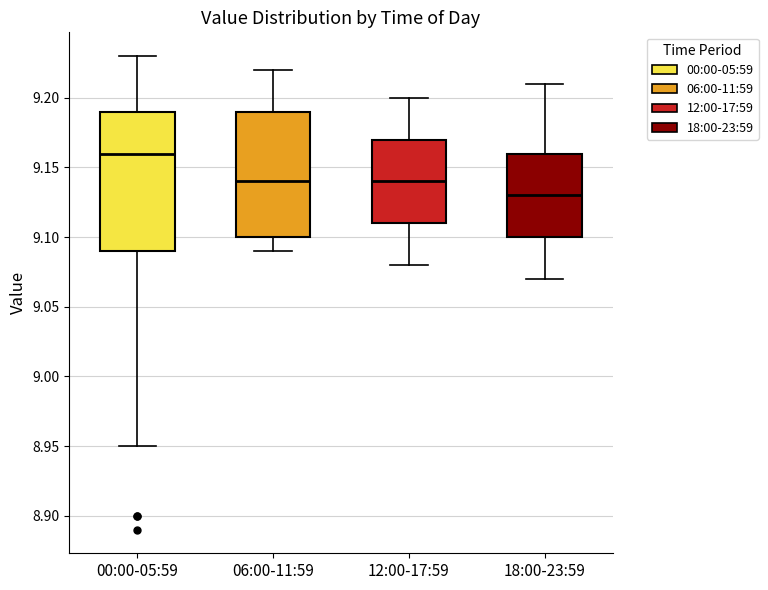

Reading left to right, transcribe this box plot: for each box, give where its median line is, the range the box spans, and where its two whiskers end, as read against the y-axis. The values are not printed on the chart, so give them approximately, as read against the axis.

00:00-05:59: median 9.16, box 9.09 to 9.19, whiskers 8.95 to 9.23
06:00-11:59: median 9.14, box 9.10 to 9.19, whiskers 9.09 to 9.22
12:00-17:59: median 9.14, box 9.11 to 9.17, whiskers 9.08 to 9.20
18:00-23:59: median 9.13, box 9.10 to 9.16, whiskers 9.07 to 9.21